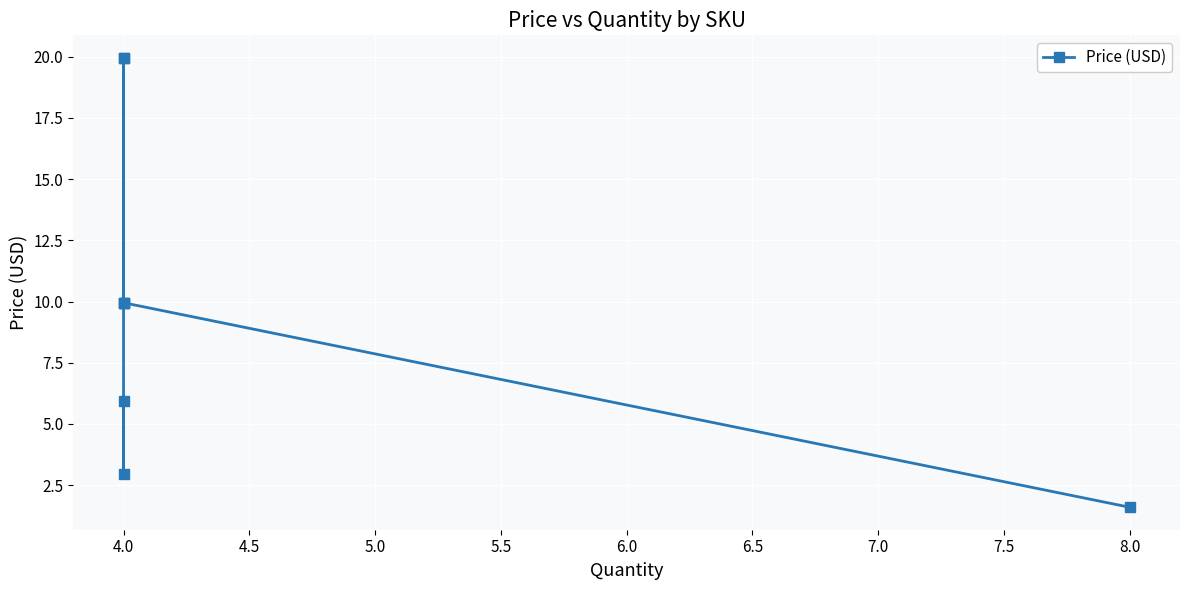

At which label does the data first exceed 9?

4.0